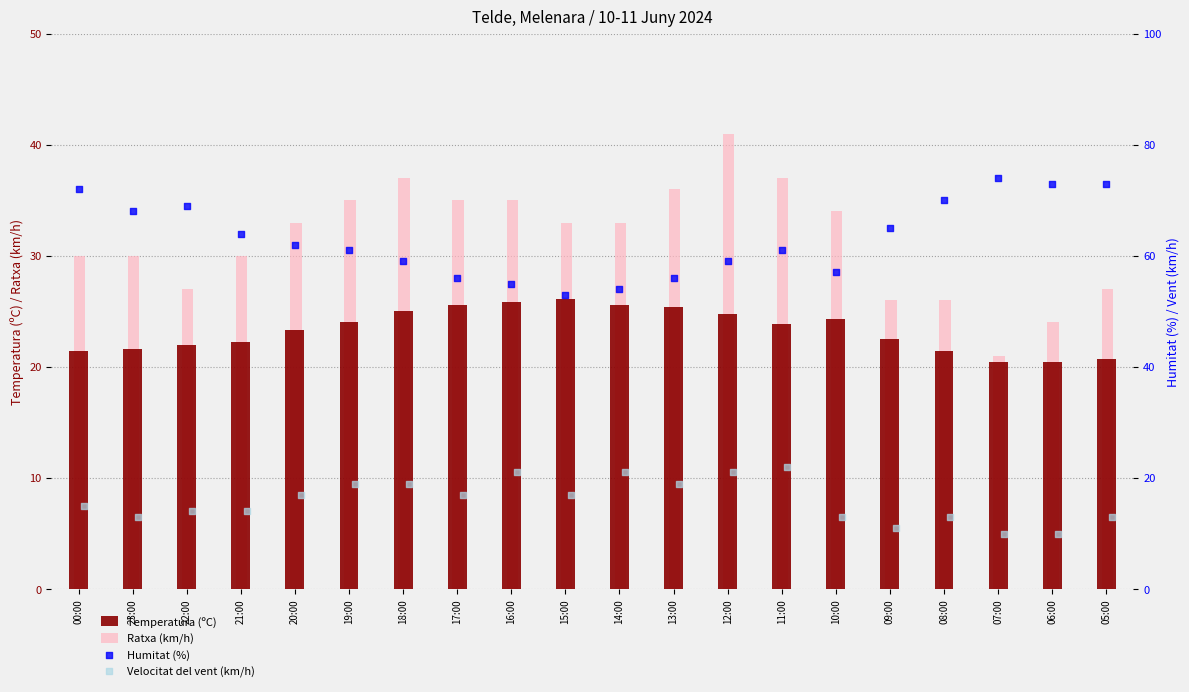

Which series has the largest total across all categories?

Humitat (%)